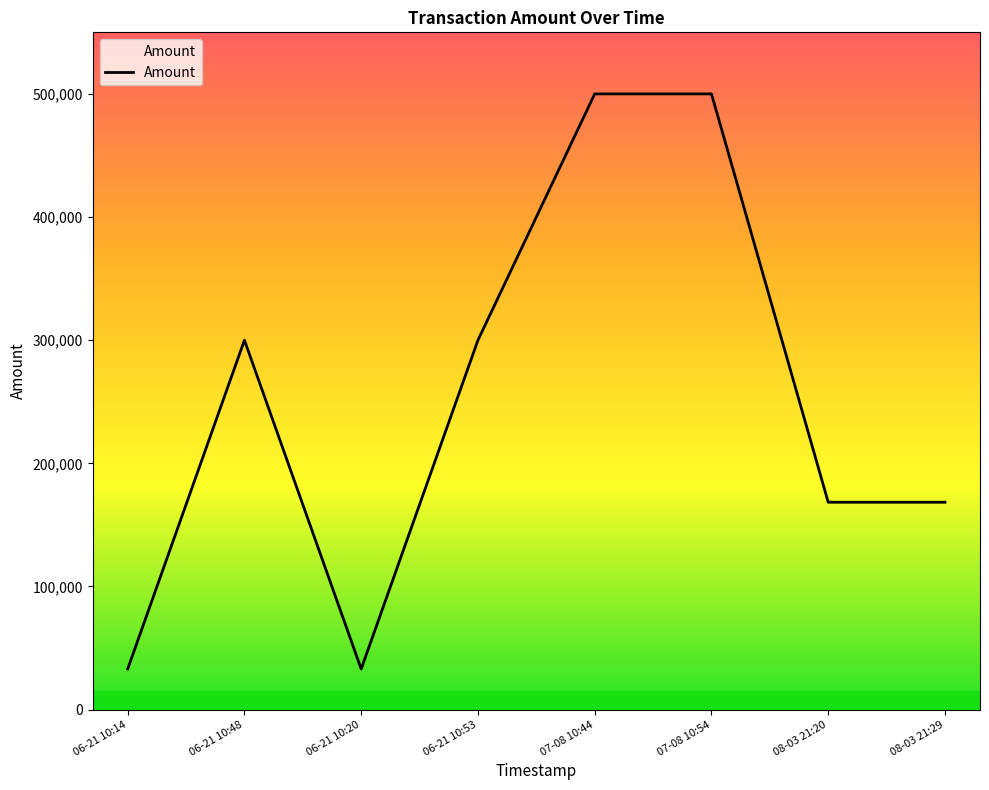

What is the greatest value displayed?

500010